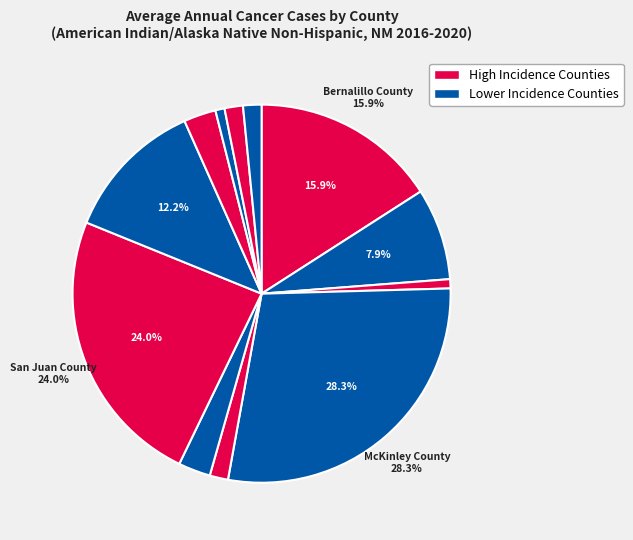

How many slices are in this pie chart?

12